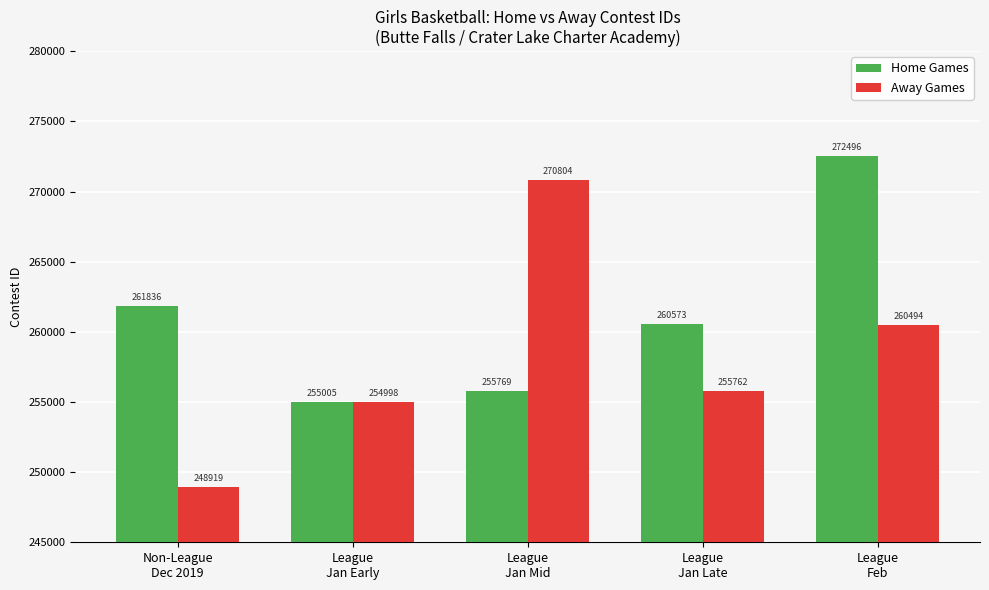

Rank the series at League
Jan Late from lowest to highest value.

Away Games, Home Games